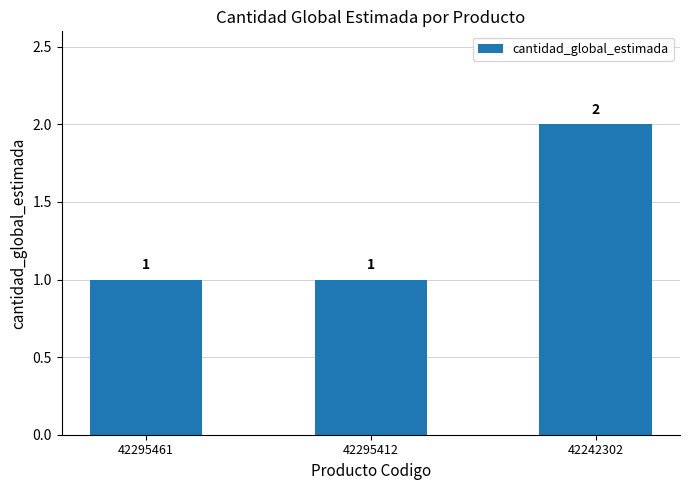

Reading left to right, extract all data points from this chart.

1	1	2